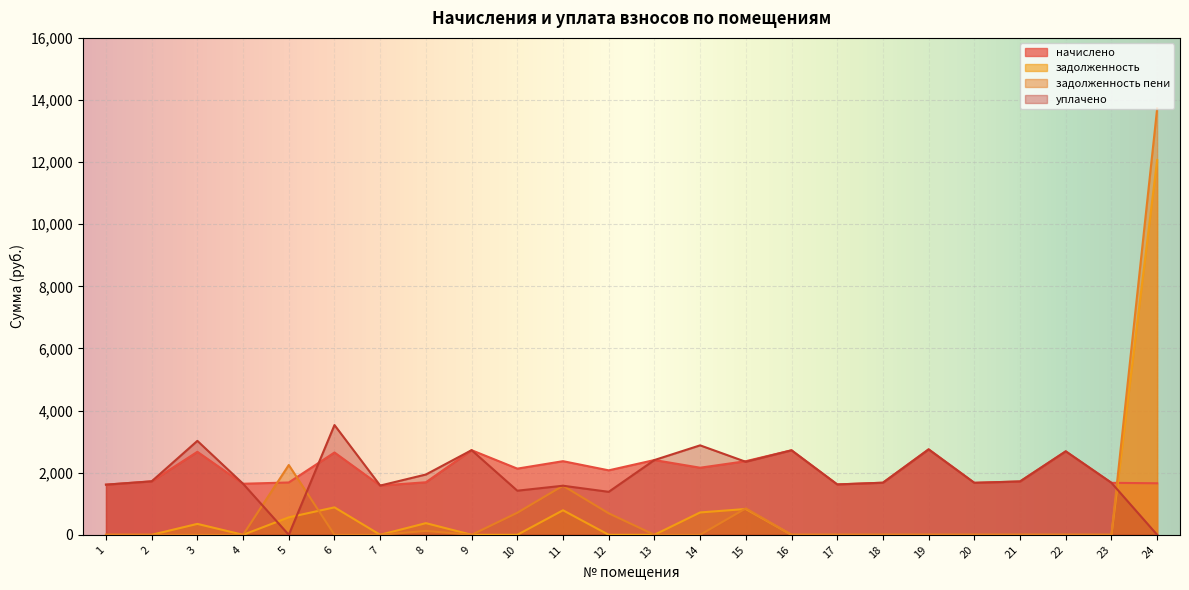

What is the sum of the уплачено values at 21 and 4?

3362.5